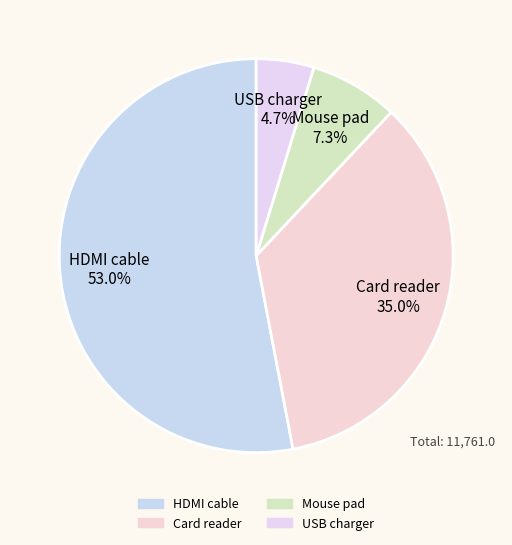

Is there any slice that represents more than half of the pie?

Yes